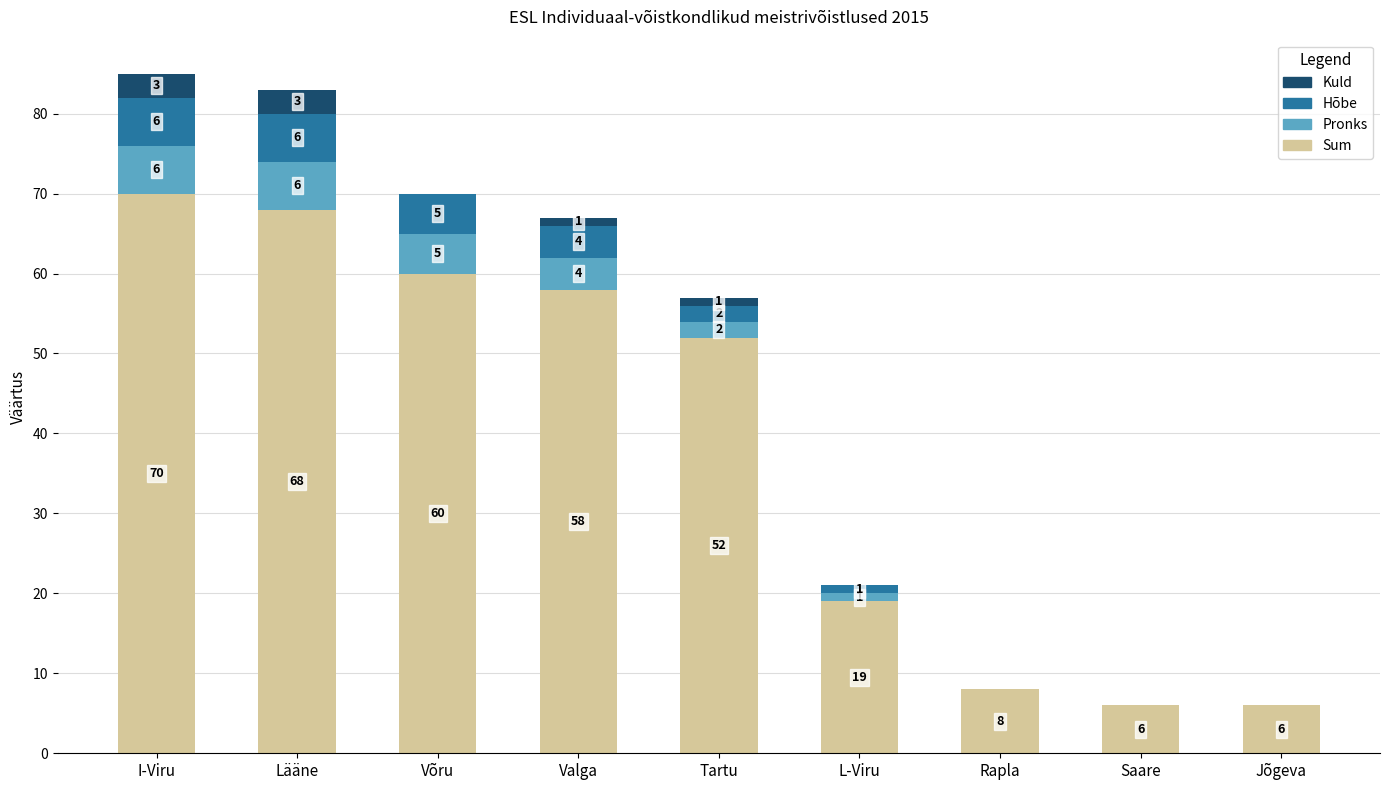

At which label does Sum first exceed 52?

I-Viru